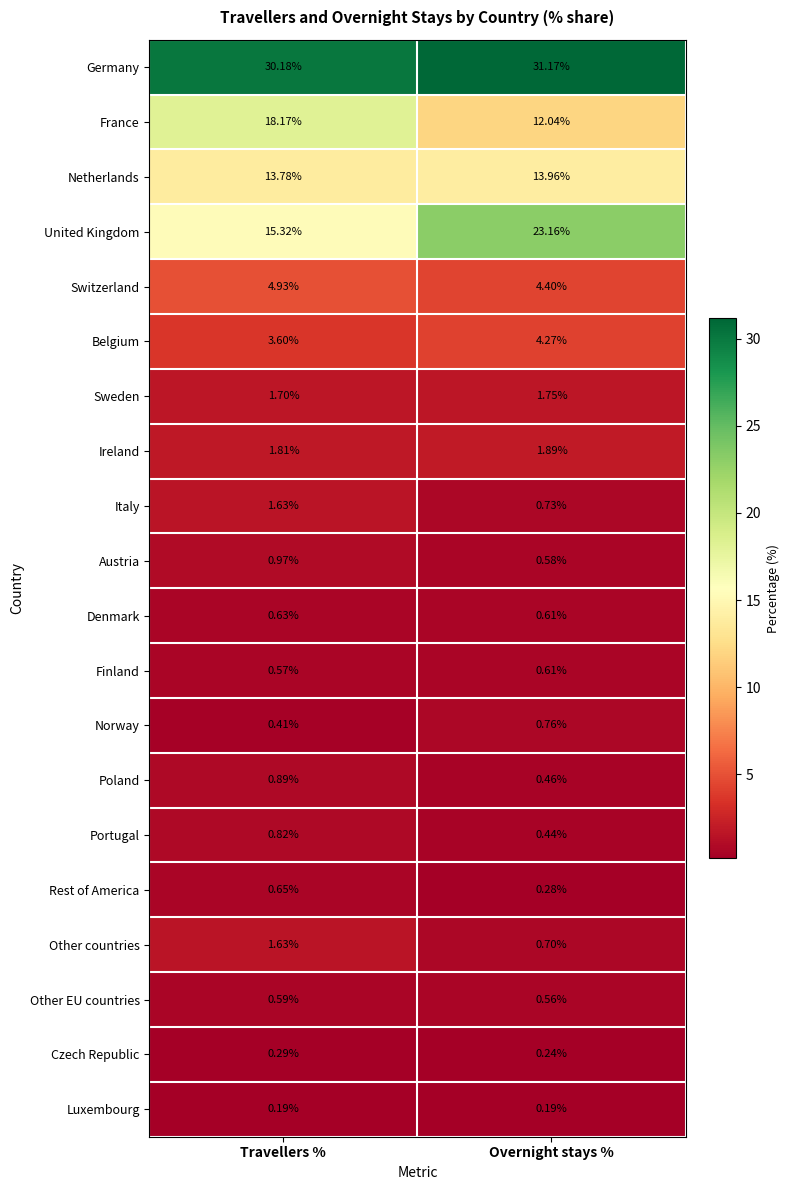

At which label is United Kingdom closest to 19?

Travellers %